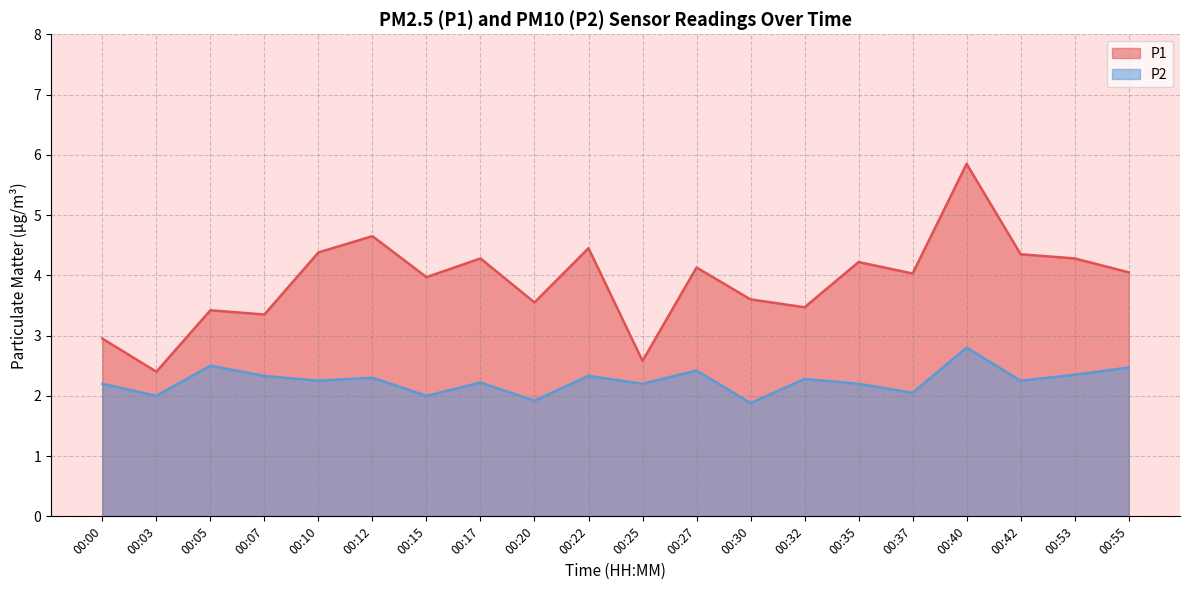

At which category does P1 reach its first local valley?

00:03